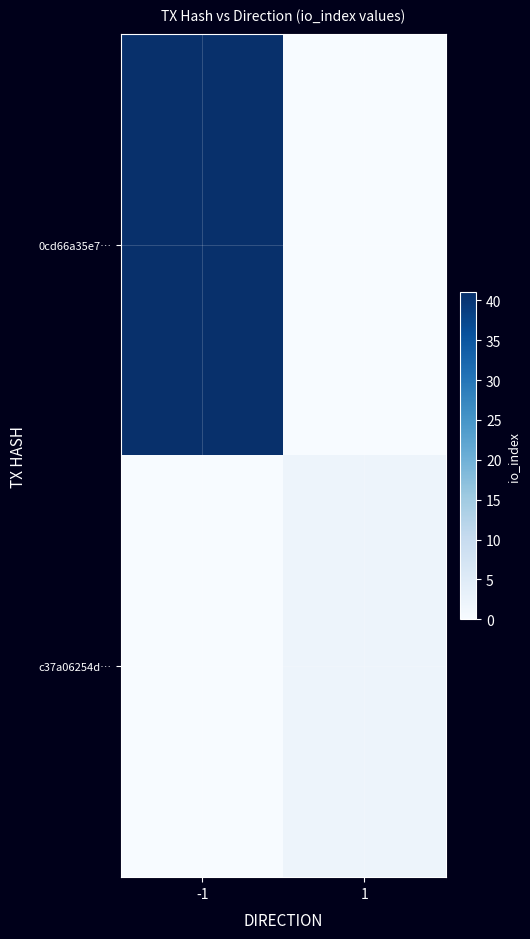

At which category does the chart reach its peak across all series?

-1